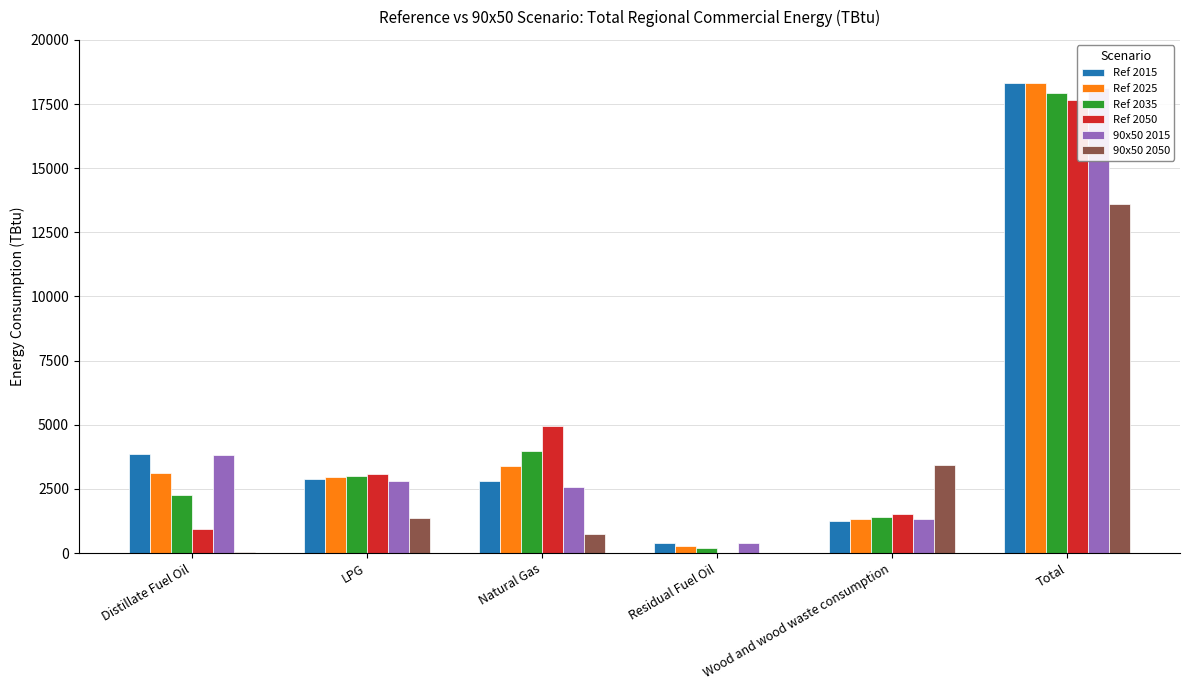

What is the label of the 4th bar from the right?

Natural Gas